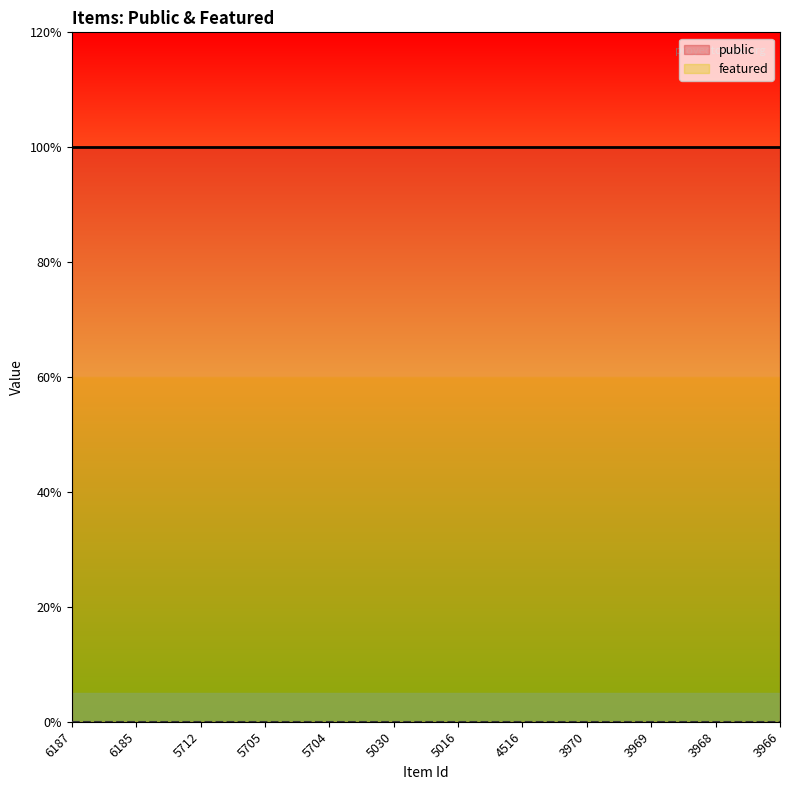

At which category is the sum across all series the highest?

6187